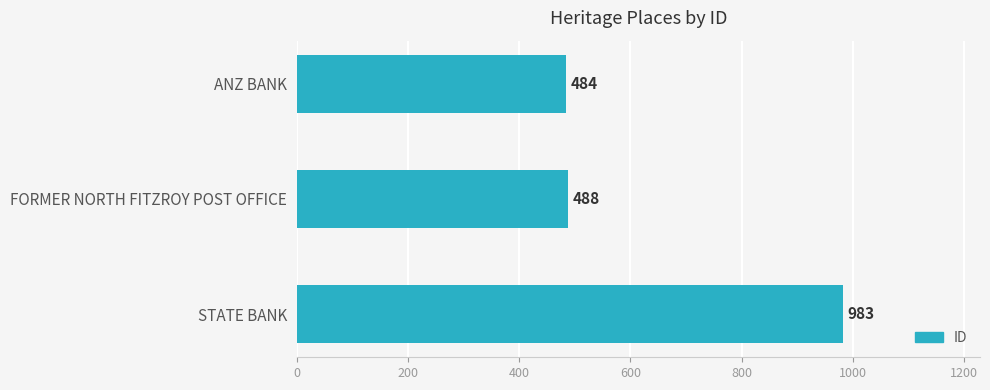

What is the maximum value shown in the chart?

983